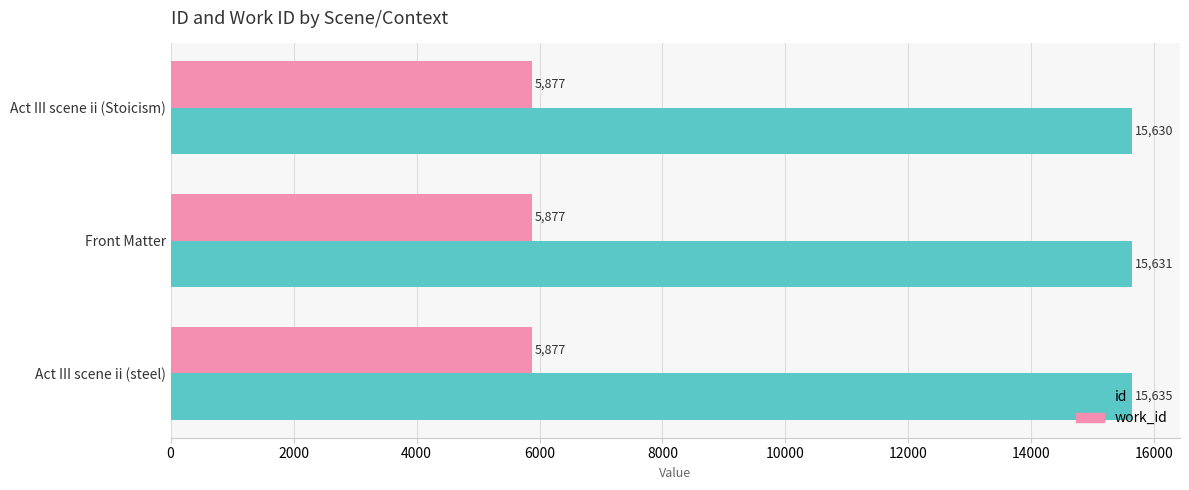

Between Act III scene ii (Stoicism) and Act III scene ii (steel), which series saw the biggest shift?

id